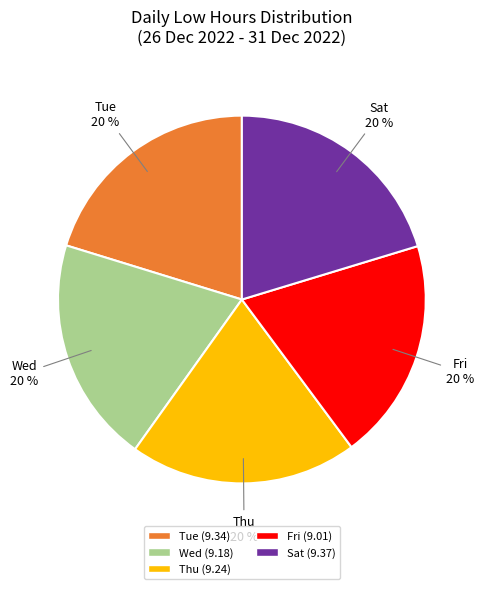

To the nearest percent, what is the average slice percentage?

20%